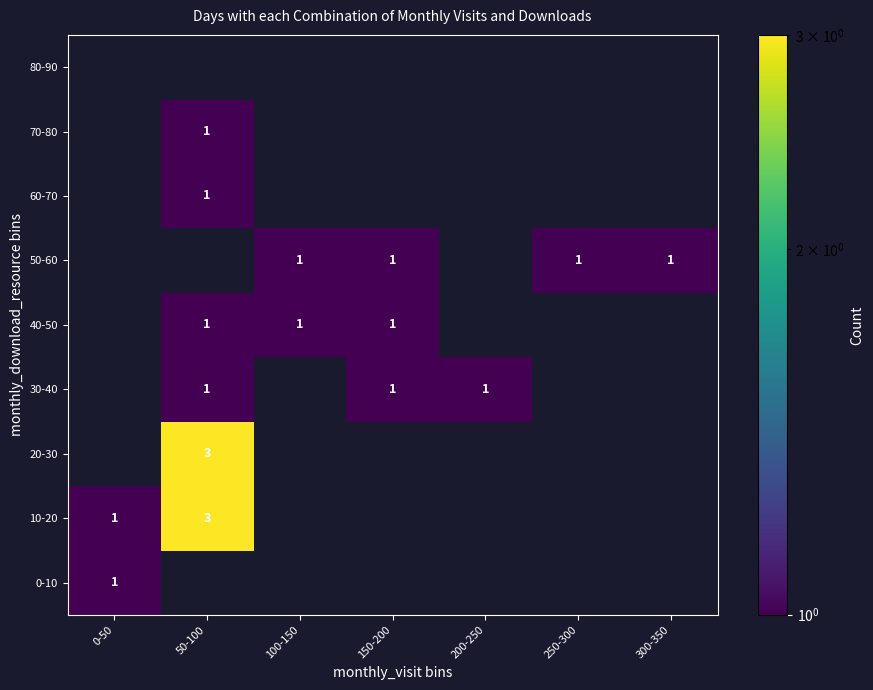

True or false: 10-20 has a value of 3 at 50-100.

True